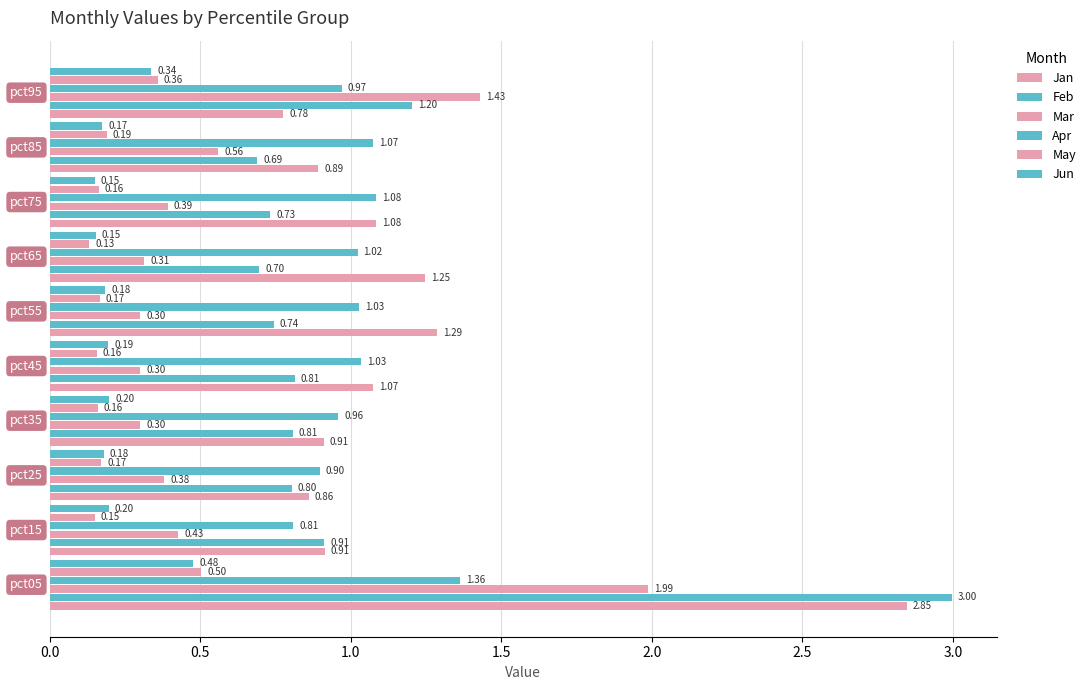

What position from the right is 0.5?

9